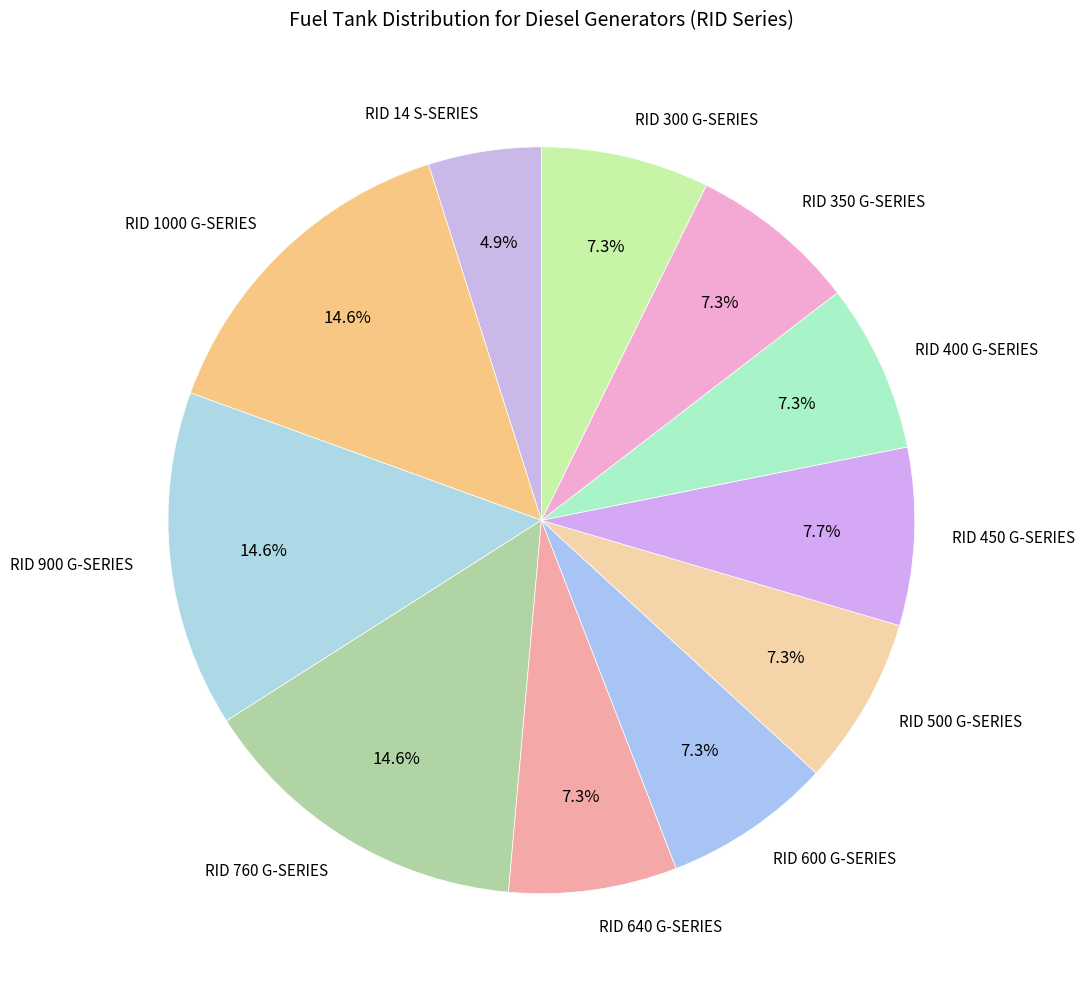

Which has a higher value, RID 14 S-SERIES or RID 300 G-SERIES?

RID 300 G-SERIES